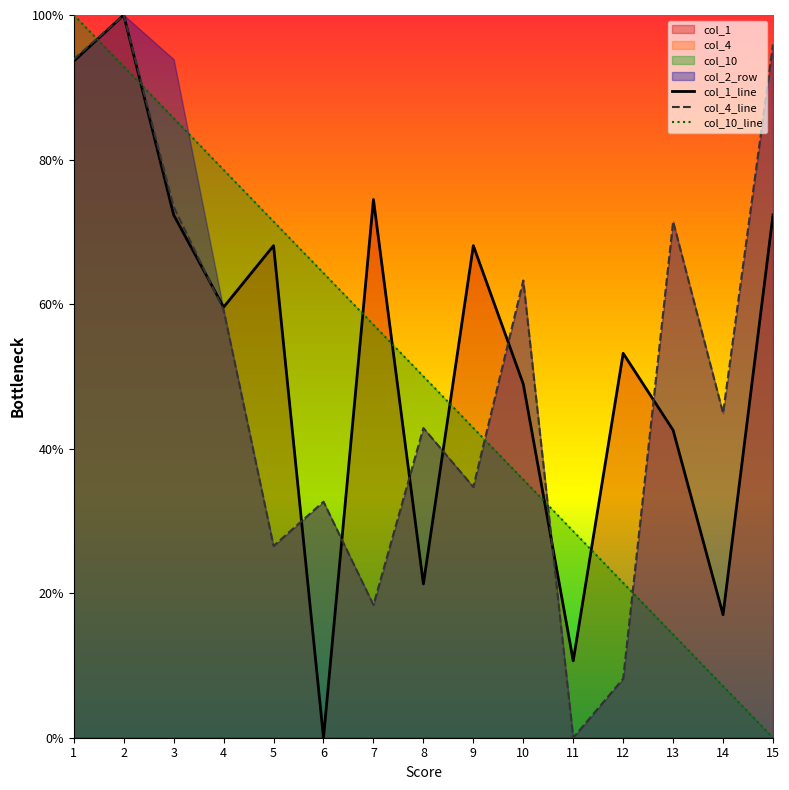

How many data points in col_1_line are less than 59?

7